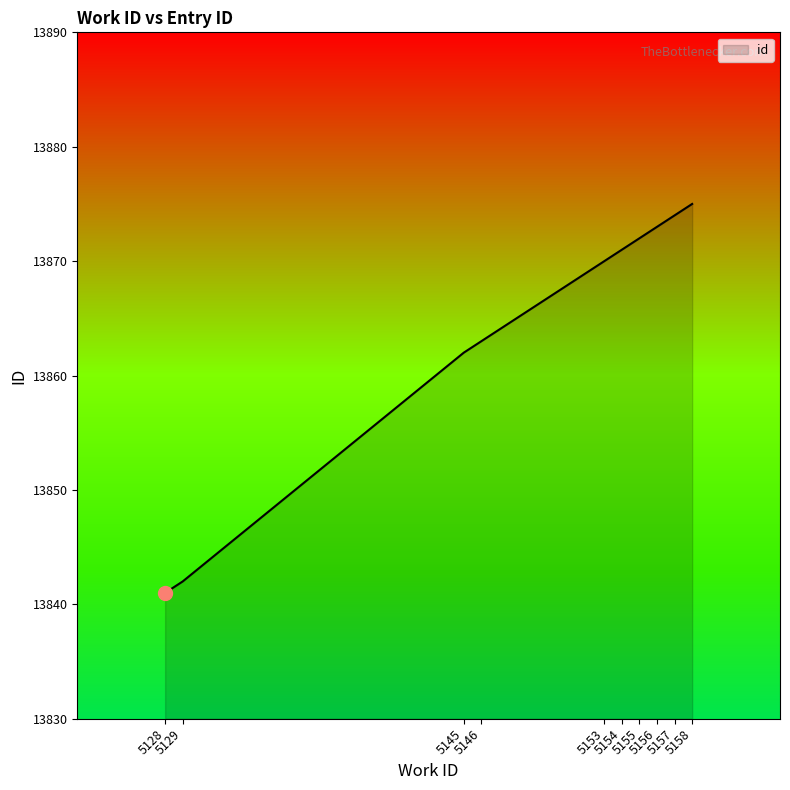

Reading right to left, extract all data points from this chart.

5158=13875	5157=13874	5156=13873	5155=13872	5154=13871	5153=13870	5146=13863	5145=13862	5129=13842	5128=13841